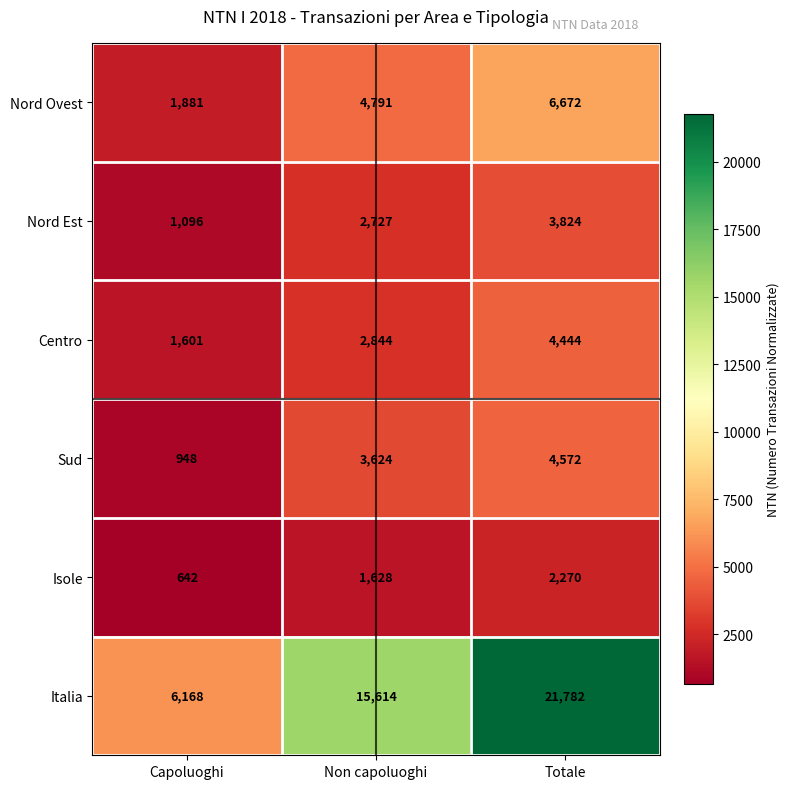

How many categories are shown in the chart?

3